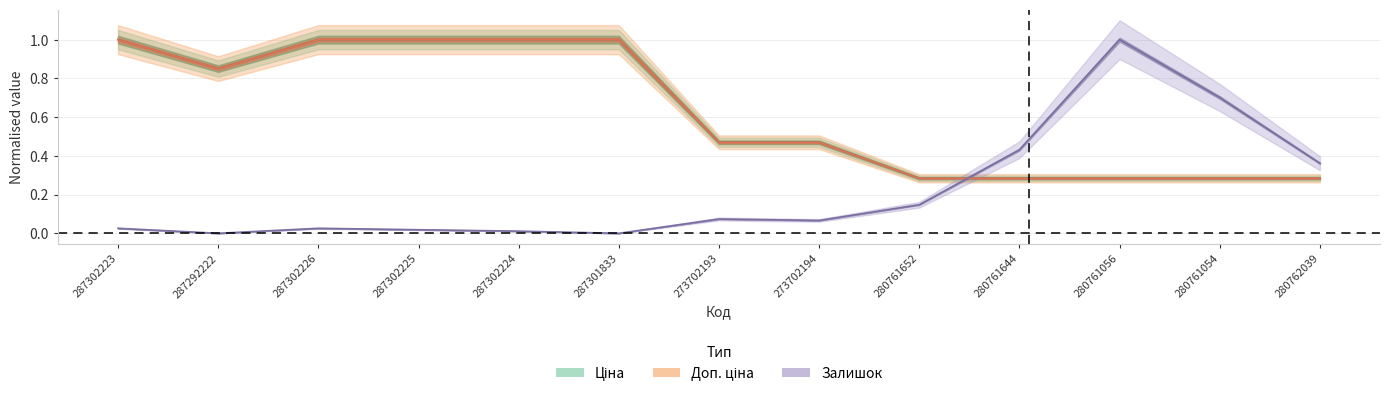

What is the total value across all series at 280761644?

1.0